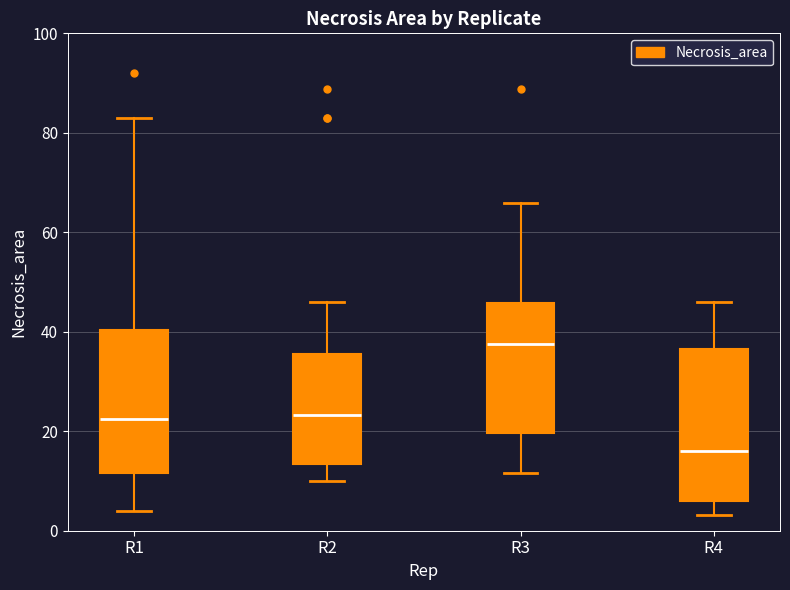

Which box's median line is the highest?

R3